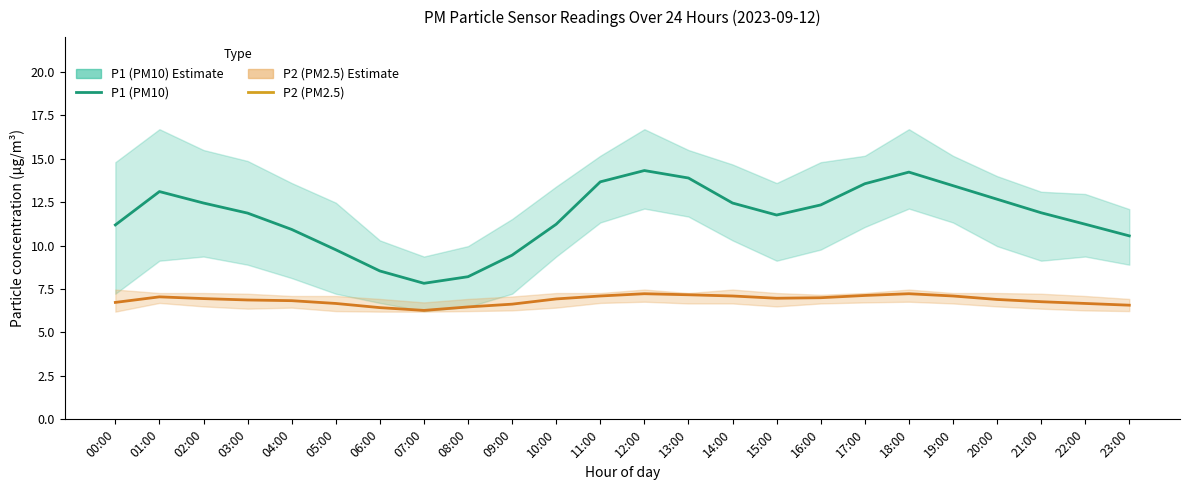

What is the minimum value for P2 (PM2.5)?

6.3